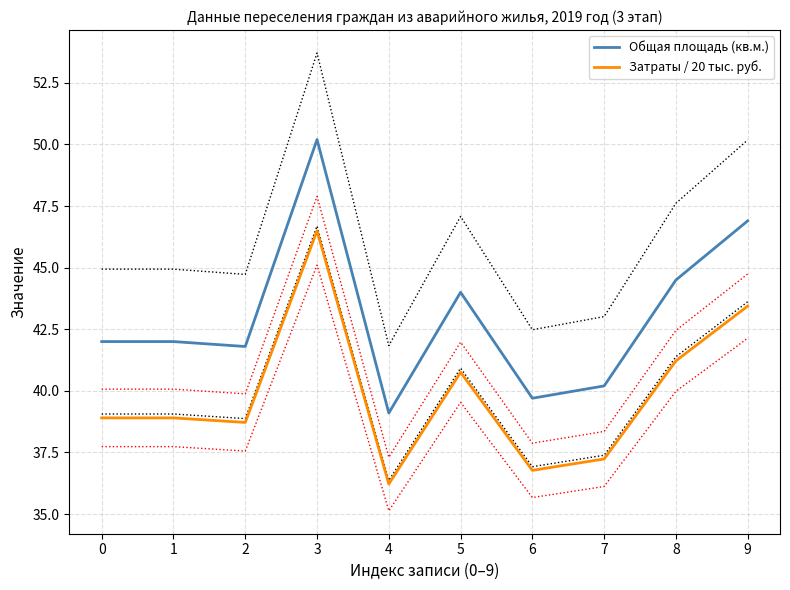

Which series has the largest range (max minus min)?

Общая площадь (кв.м.)